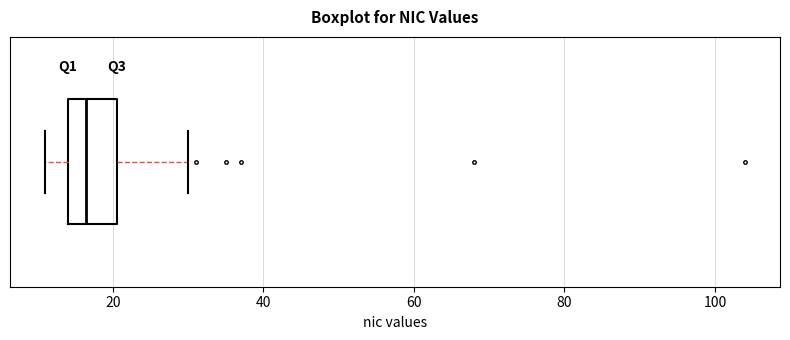

Read this box plot against the x-axis: the position of the median line, the range covered by the box, and the ends of both whiskers. The values are not printed on the chart, so give them approximately, as read against the axis.

median 16, box 14 to 20, whiskers 12 to 30